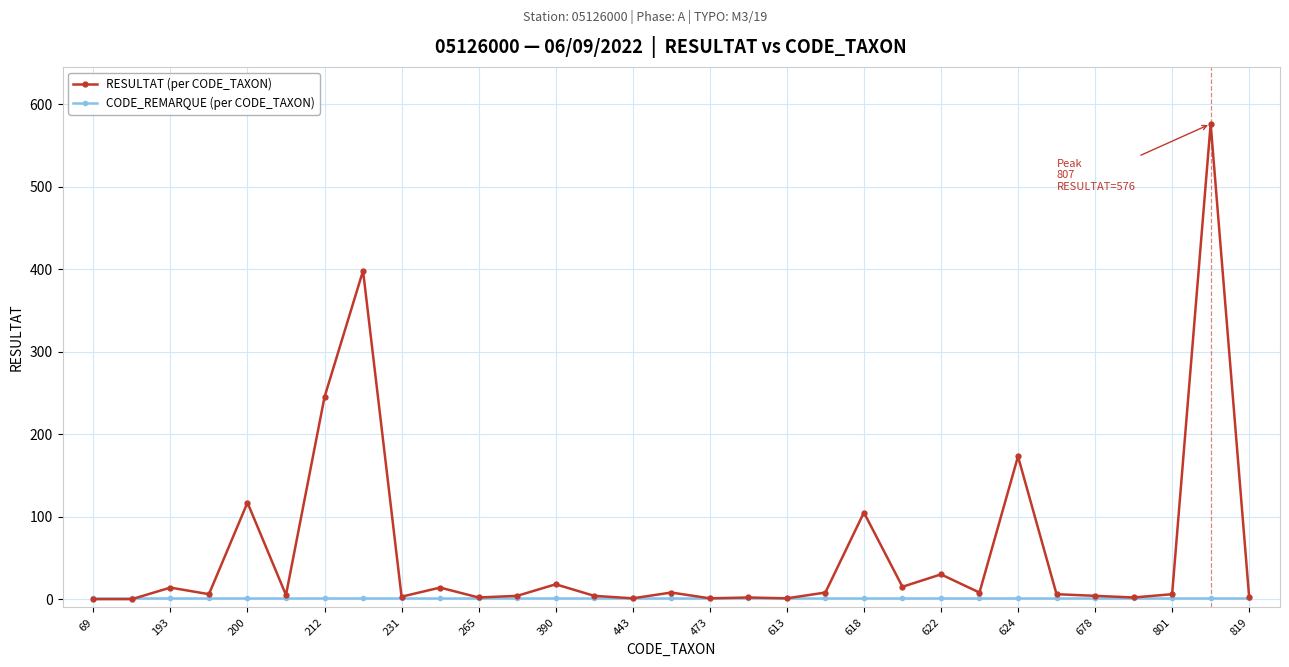

At how many categories does at least one series exceed 540?

1